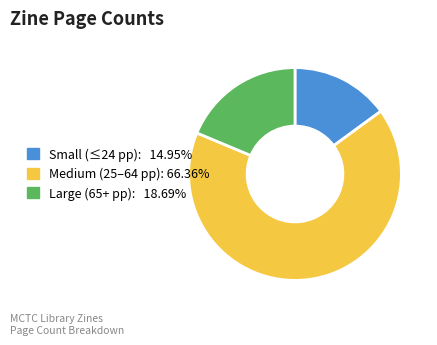

Does any single category account for the majority?

Yes